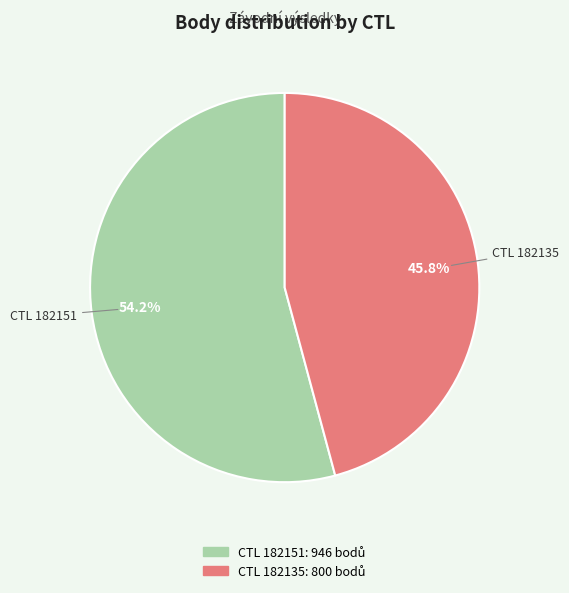

Does any single category account for the majority?

Yes